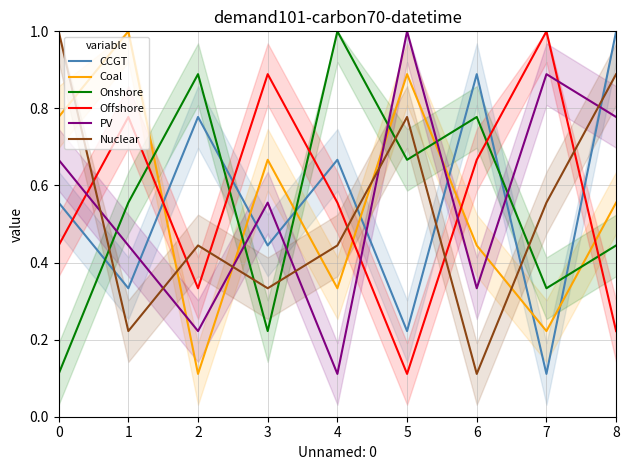

At which label does CCGT reach its minimum?

7